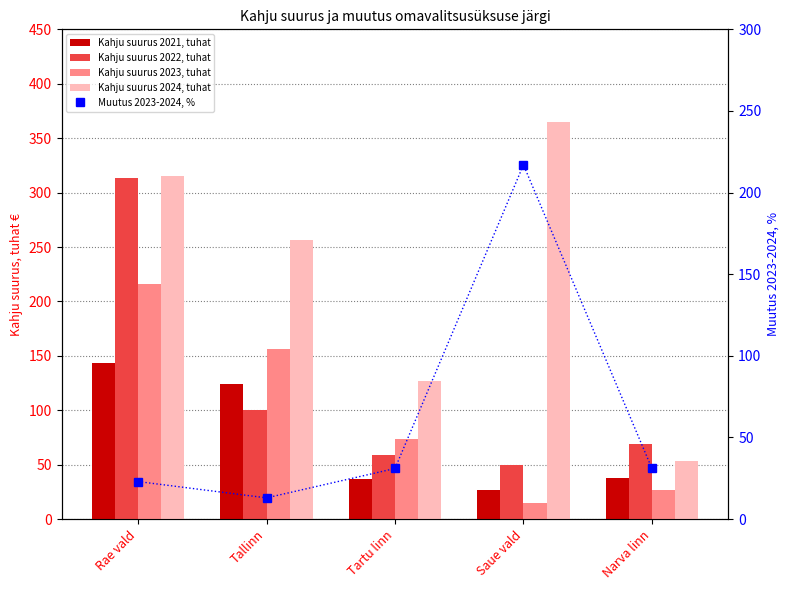

At which category is the sum across all series the highest?

Rae vald